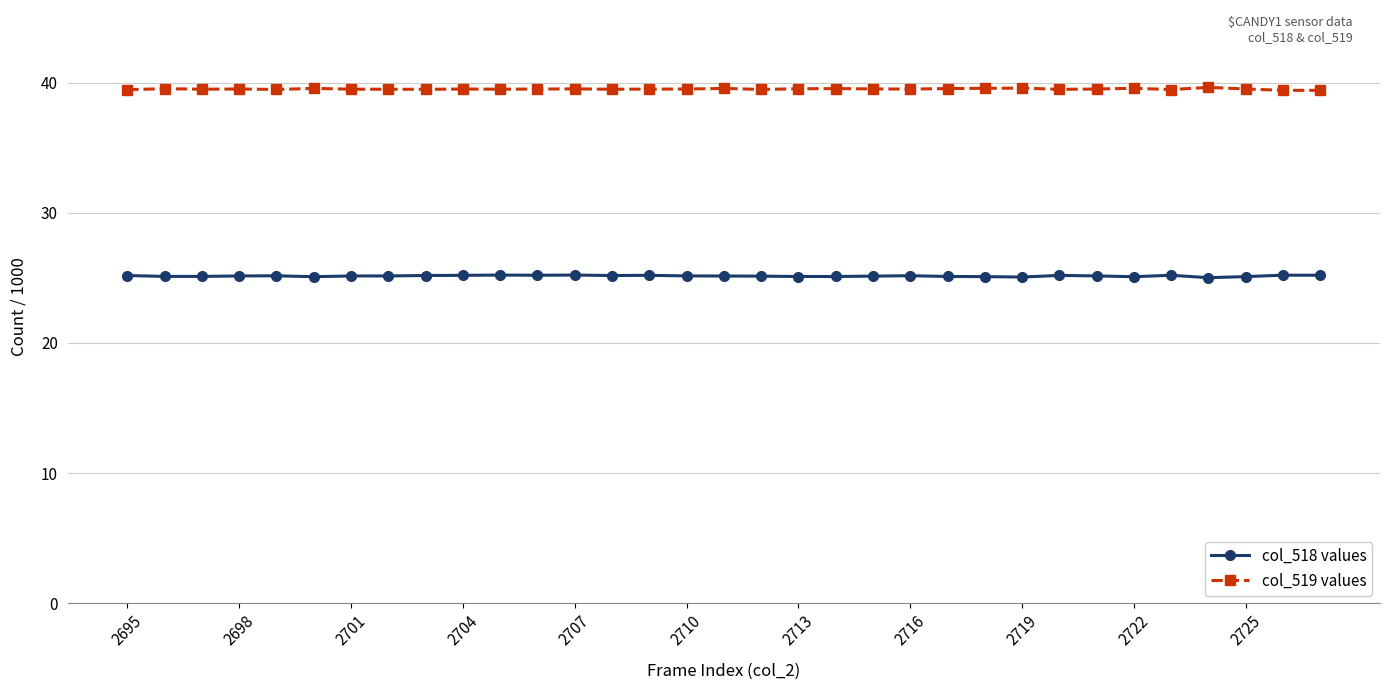

List the series in order of their peak value, highest first.

col_519 values, col_518 values